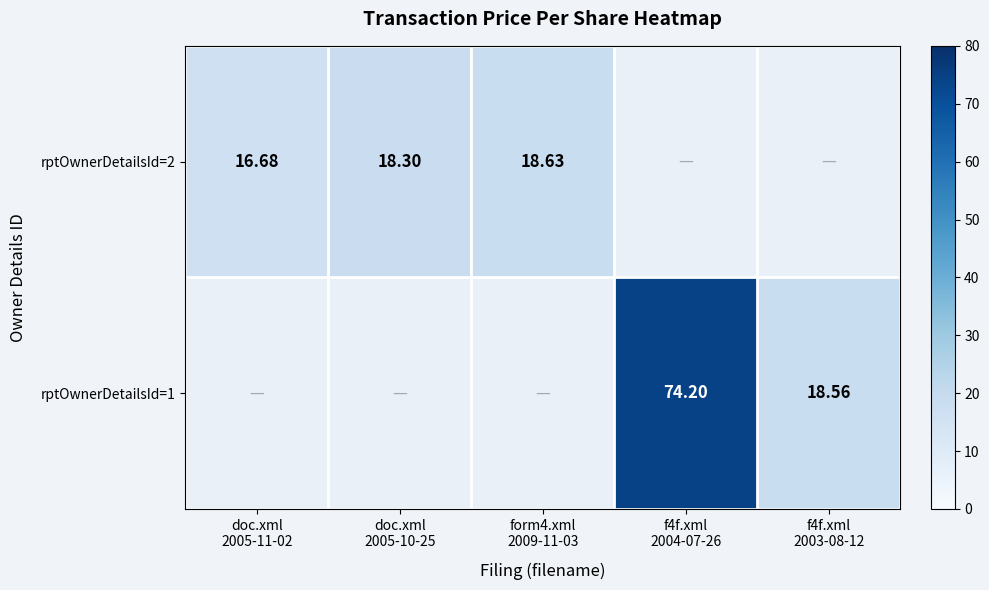

At doc.xml 2005-10-25, list the series in order from largest to smallest.

rptOwnerDetailsId=2, rptOwnerDetailsId=1